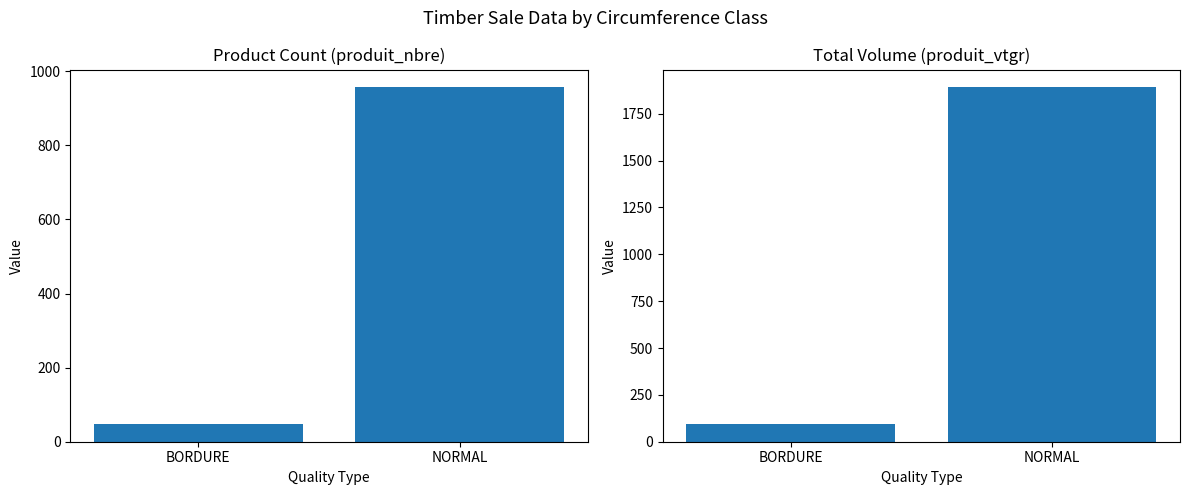

What is the sum of all produit_nbre values?

1004.0